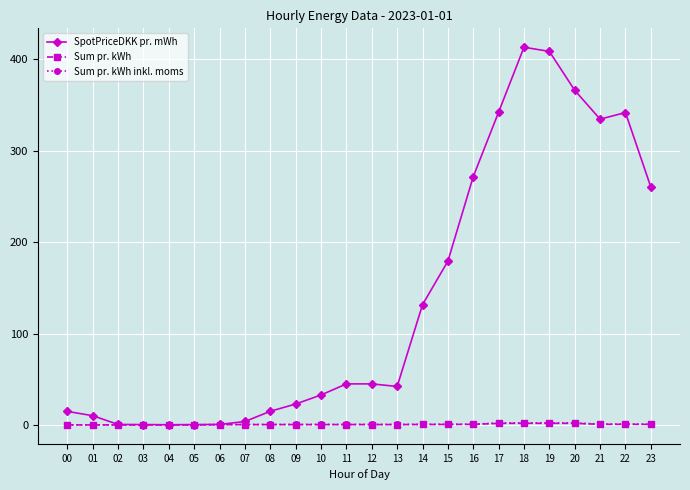

Is it true that Sum pr. kWh inkl. moms equals 2.4 at 18?

True